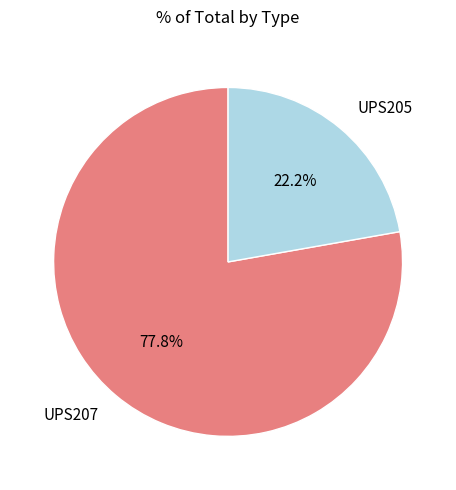

What portion of the pie excludes UPS205?

77.8%